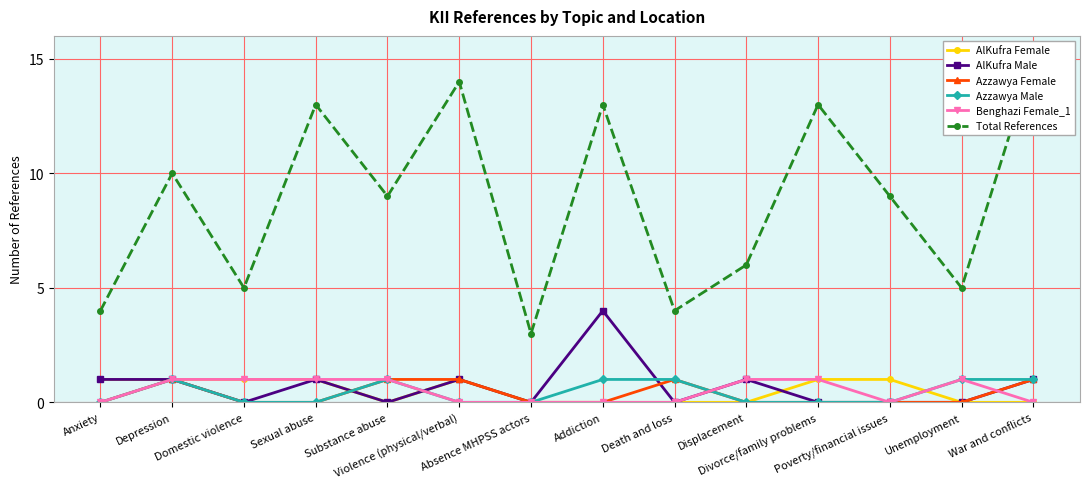

What are all the series names shown in the legend?

AlKufra Female, AlKufra Male, Azzawya Female, Azzawya Male, Benghazi Female_1, Total References